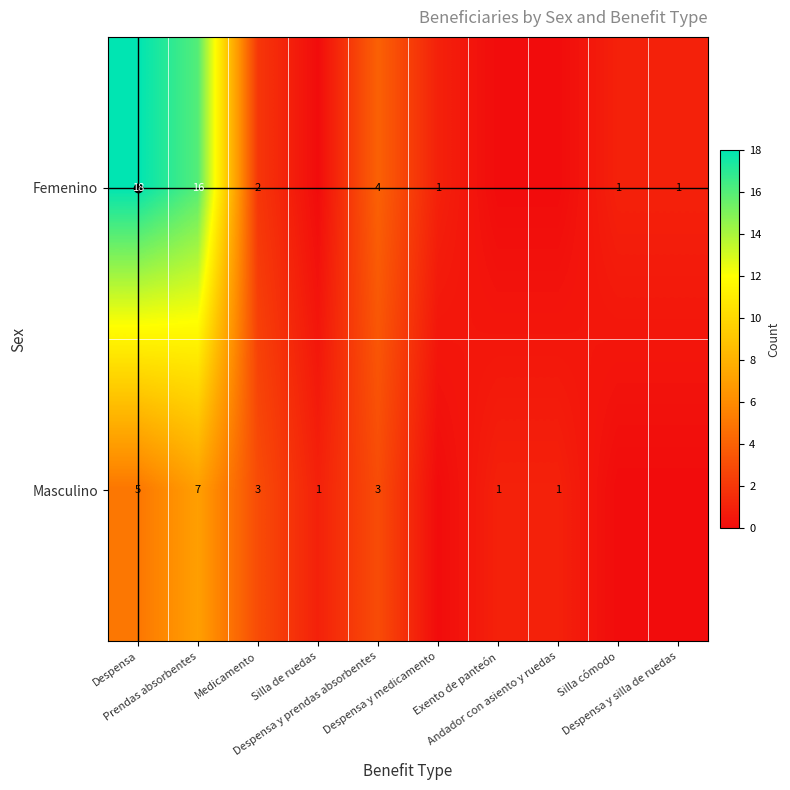

List the labels in order of Masculino value, largest first.

Prendas absorbentes, Despensa, Medicamento, Despensa y prendas absorbentes, Silla de ruedas, Exento de panteón, Andador con asiento y ruedas, Despensa y medicamento, Silla cómodo, Despensa y silla de ruedas